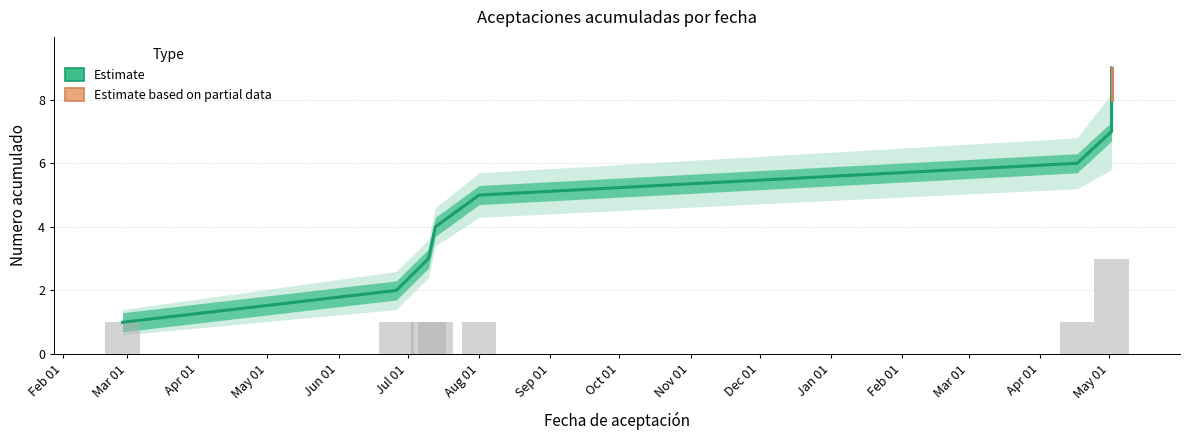

List the labels in order of value, smallest first.

2019-02-27, 2019-06-26, 2019-07-10, 2019-07-13, 2019-08-01, 2020-04-17, 2020-05-02, 2020-05-02, 2020-05-02